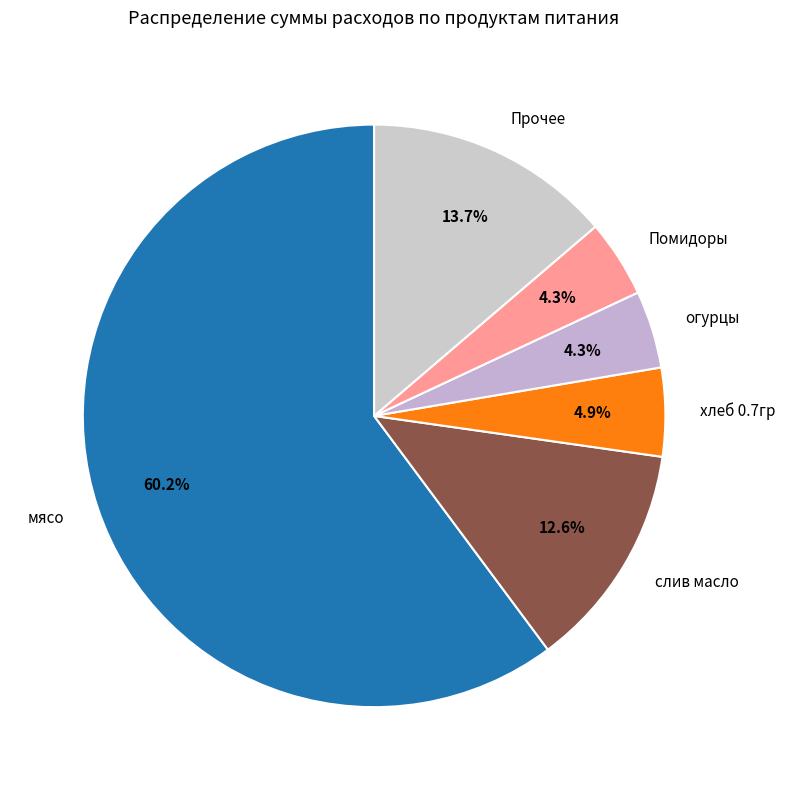

How many segments does this pie chart have?

6